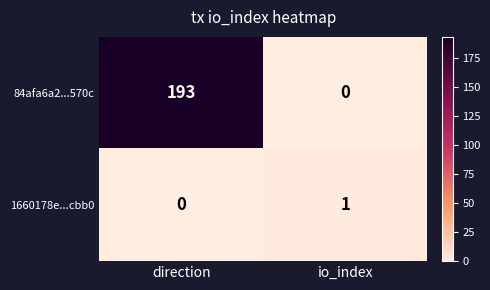

Which series has the largest total across all categories?

84afa6a2...570c